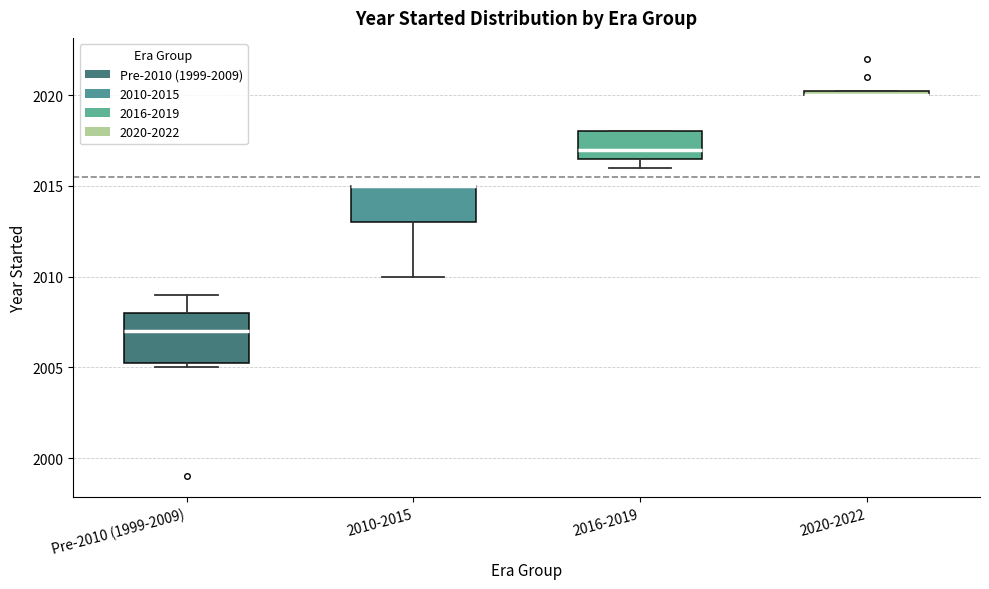

Where does the lower whisker of the box for 2010-2015 end on the y-axis? The values are not printed on the chart, so give them approximately, as read against the axis.

2010.0